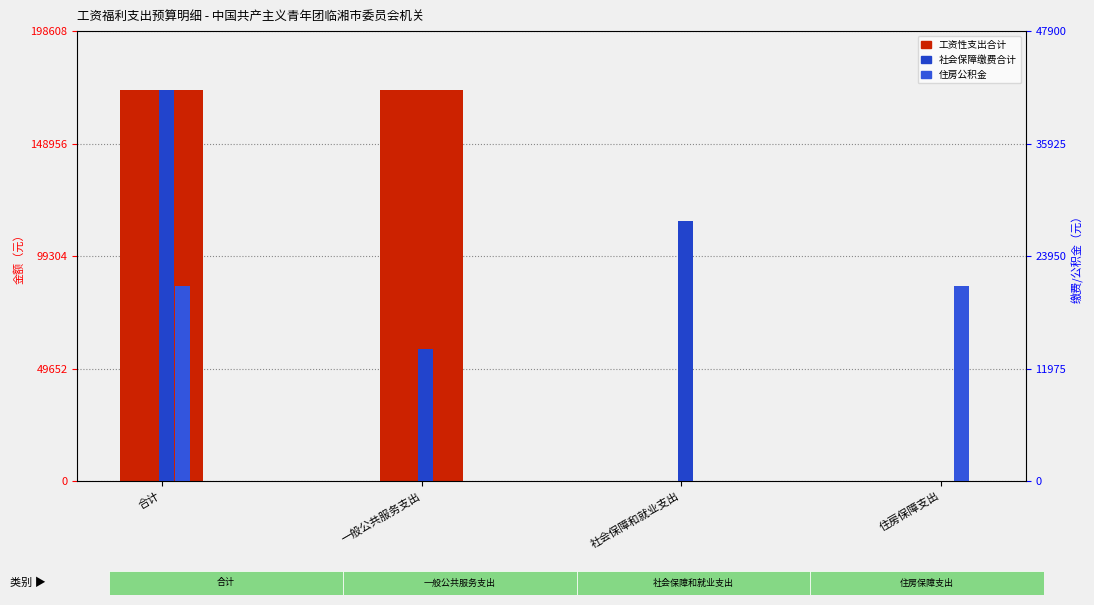

What is the spread (max minus min) of values at 住房保障支出?

20724.4